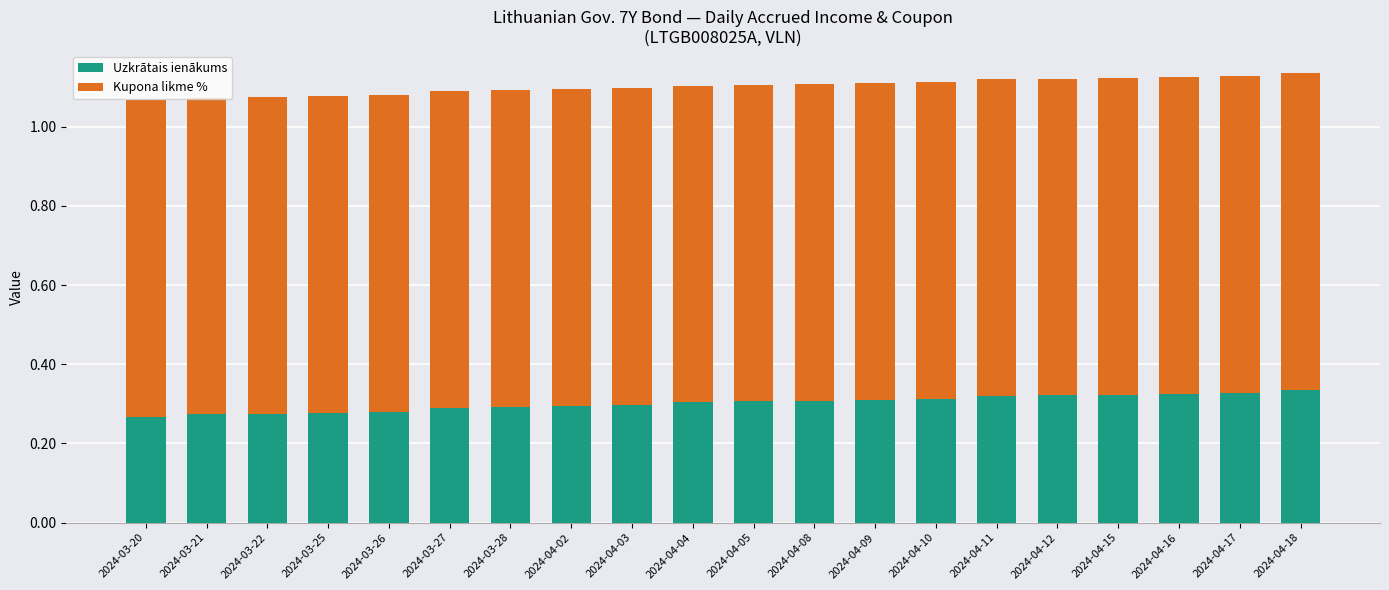

True or false: Uzkrātais ienākums has a value of 0.3 at 2024-04-18.

True